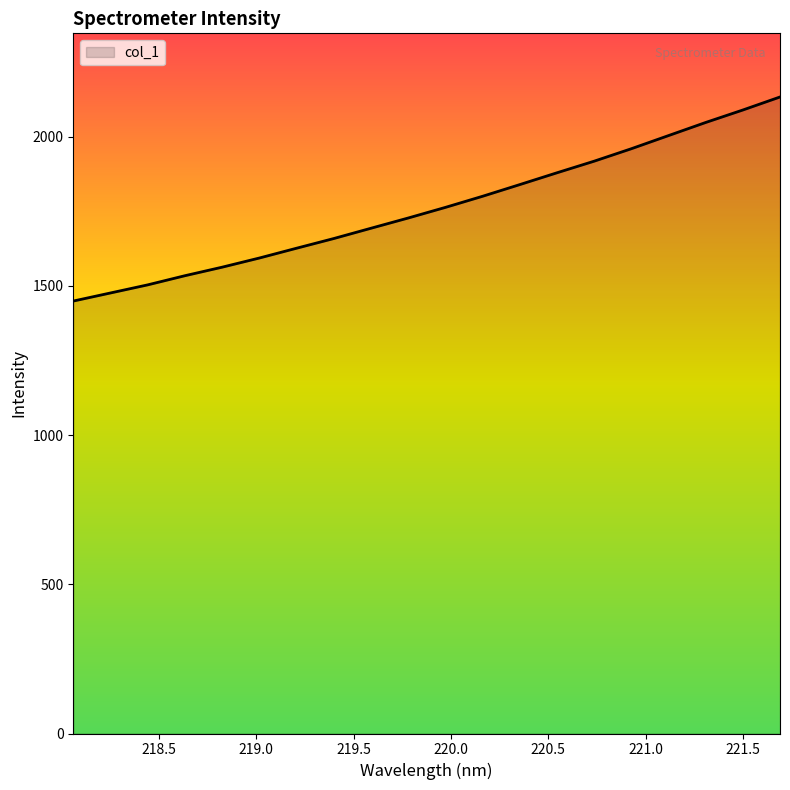

Reading left to right, transcribe all the data shown in this chart.

1449.1	1476.2	1503.3	1534.0	1562.6	1593.3	1626.1	1658.5	1693.0	1727.3	1762.9	1800.2	1839.3	1878.8	1917.7	1959.4	2003.5	2047.4	2089.2	2132.8